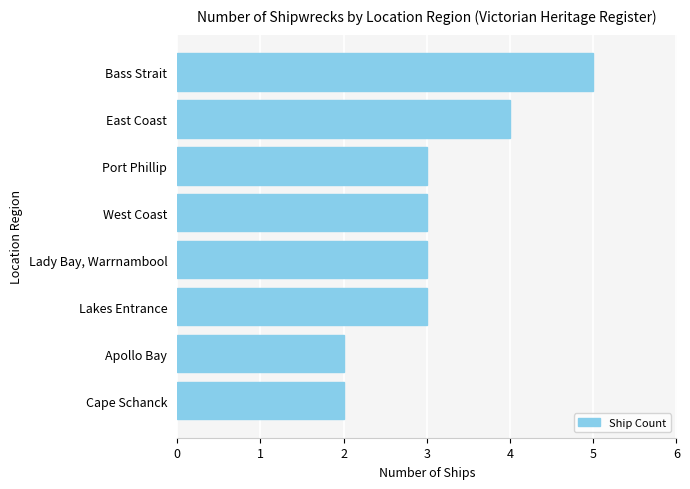

Reading bottom to top, extract all data points from this chart.

2	2	3	3	3	3	4	5